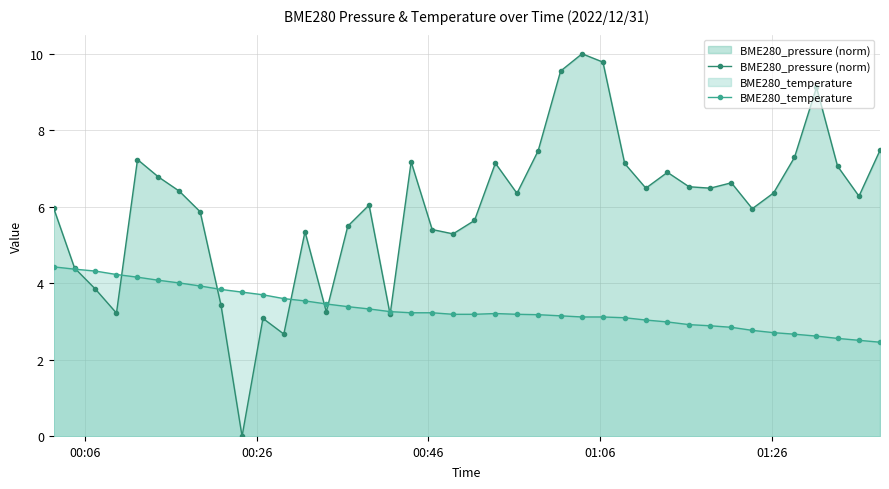

What is the lowest value of the BME280_temperature series?

2.5